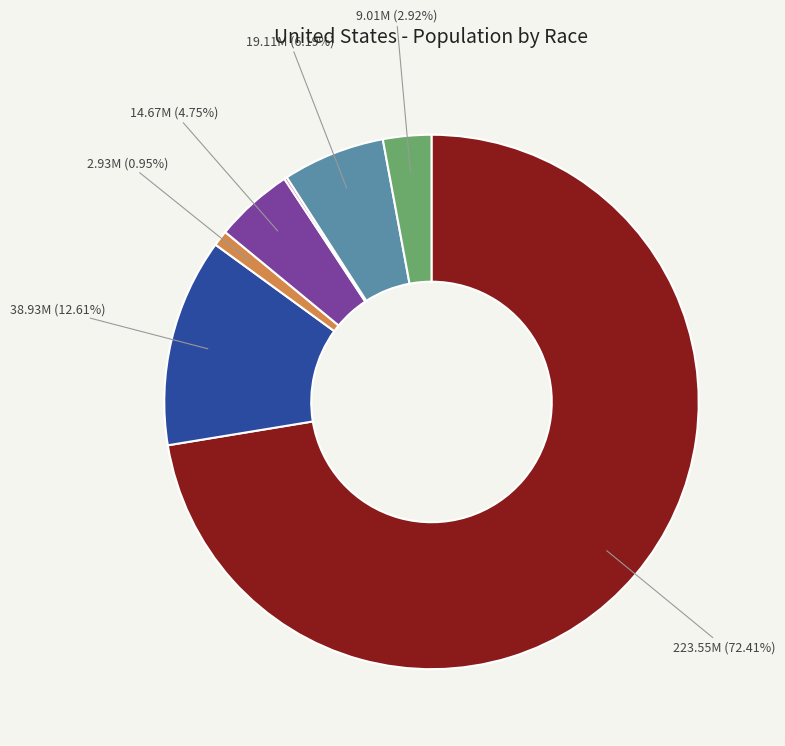

Does any single category account for the majority?

Yes